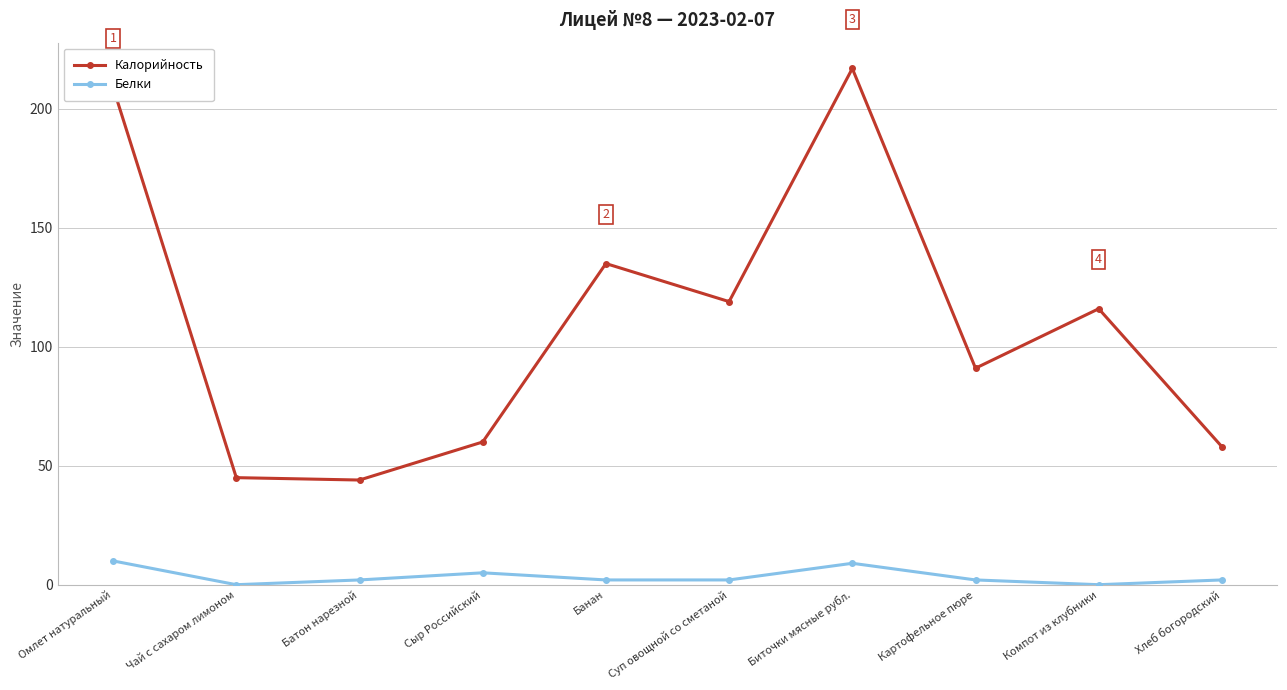

Reading left to right, transcribe all the data shown in this chart.

Калорийность: Омлет натуральный=209	Чай с сахаром лимоном=45	Батон нарезной=44	Сыр Российский=60	Банан=135	Суп овощной со сметаной=119	Биточки мясные рубл.=217	Картофельное пюре=91	Компот из клубники=116	Хлеб богородский=58
Белки: Омлет натуральный=10	Чай с сахаром лимоном=0	Батон нарезной=2	Сыр Российский=5	Банан=2	Суп овощной со сметаной=2	Биточки мясные рубл.=9	Картофельное пюре=2	Компот из клубники=0	Хлеб богородский=2